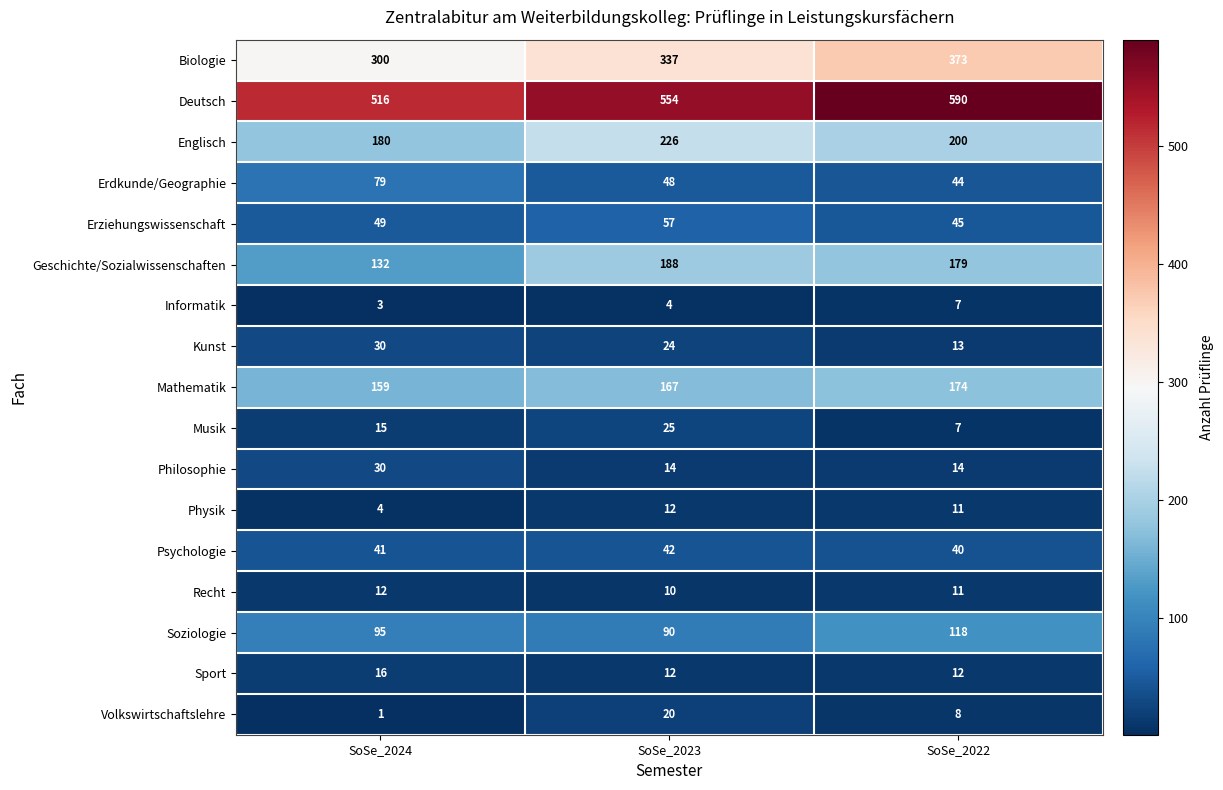

At which label does Kunst first exceed 24?

SoSe_2024